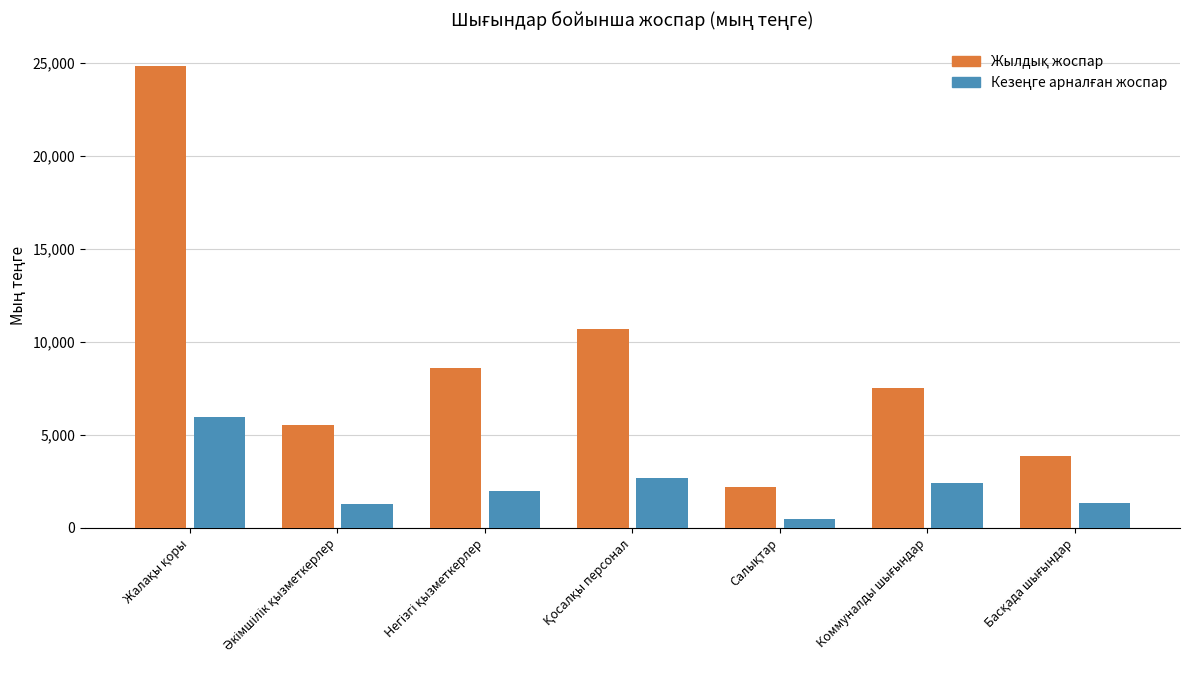

What is the greatest value displayed?

24839